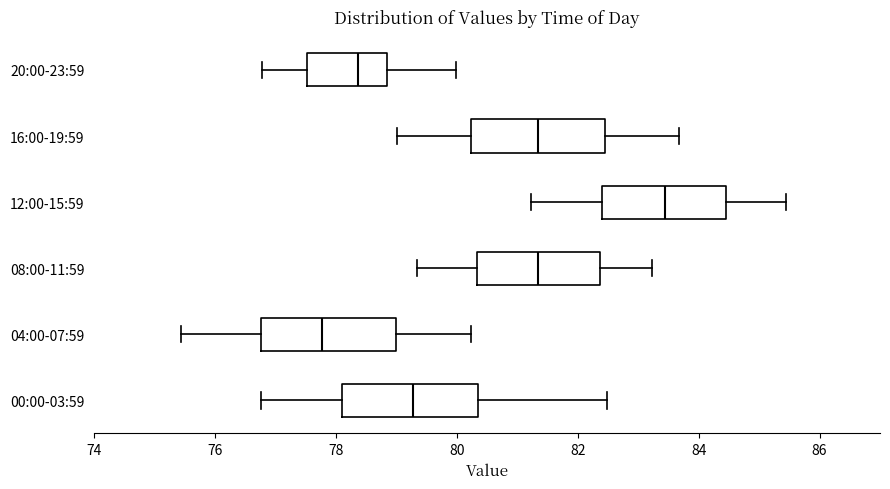

Reading bottom to top, read every box against the x-axis: the position of its median line, the range the box covers, and the ends of its whiskers. The values are not printed on the chart, so give them approximately, as read against the axis.

00:00-03:59: median 79.2, box 78.0 to 80.4, whiskers 76.8 to 82.4
04:00-07:59: median 77.8, box 76.8 to 79.0, whiskers 75.4 to 80.2
08:00-11:59: median 81.4, box 80.4 to 82.4, whiskers 79.4 to 83.2
12:00-15:59: median 83.4, box 82.4 to 84.4, whiskers 81.2 to 85.4
16:00-19:59: median 81.4, box 80.2 to 82.4, whiskers 79.0 to 83.6
20:00-23:59: median 78.4, box 77.6 to 78.8, whiskers 76.8 to 80.0